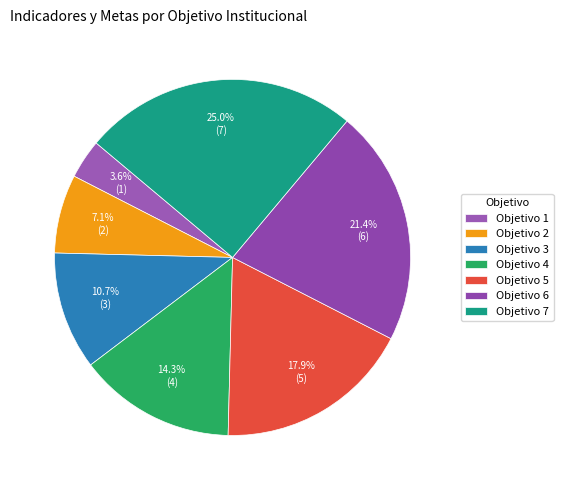

Count the number of slices in the pie.

7